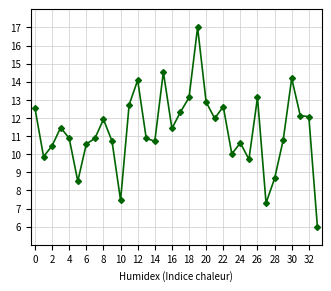

What is the value of the 27th point from the left?

13.1